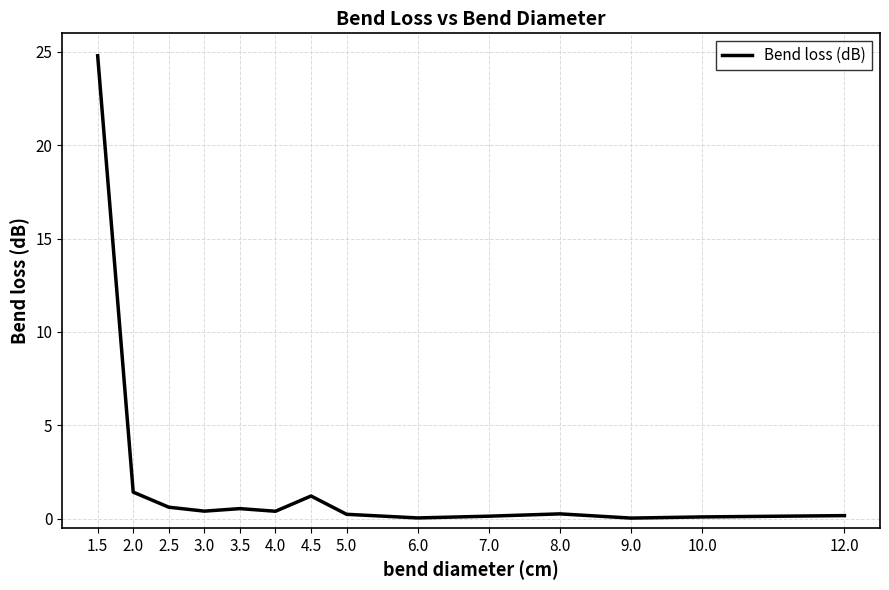

What is the sum of all values?

30.3